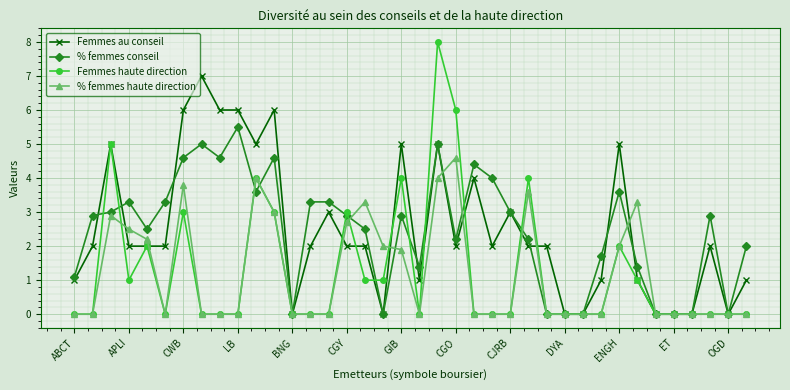

Rank the series by their maximum value, from lowest to highest.

% femmes haute direction, % femmes conseil, Femmes au conseil, Femmes haute direction